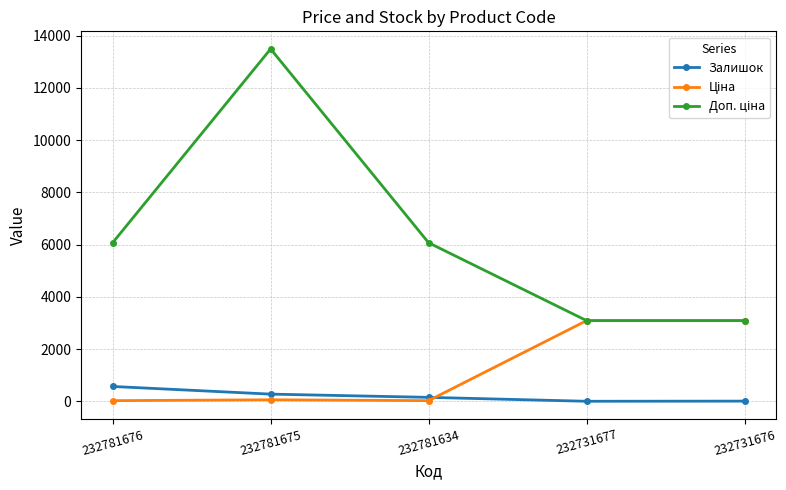

Does the chart display data point markers on the line(s)?

Yes